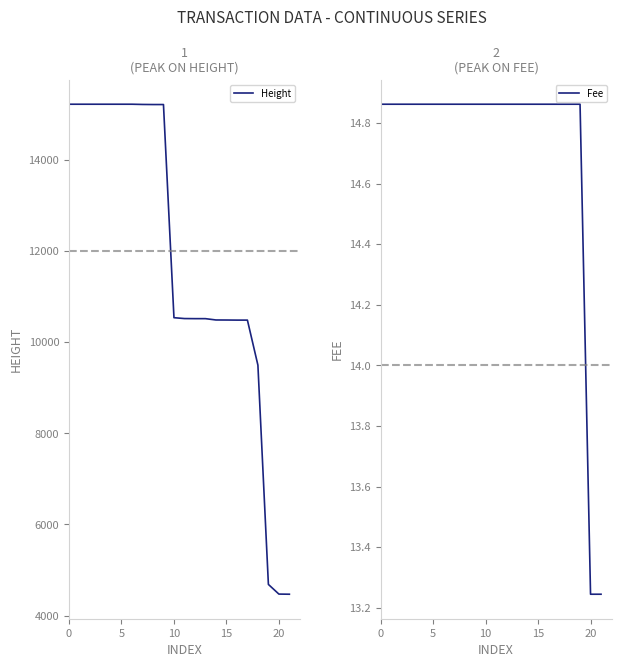

What is the lowest value of the Height series?

4469